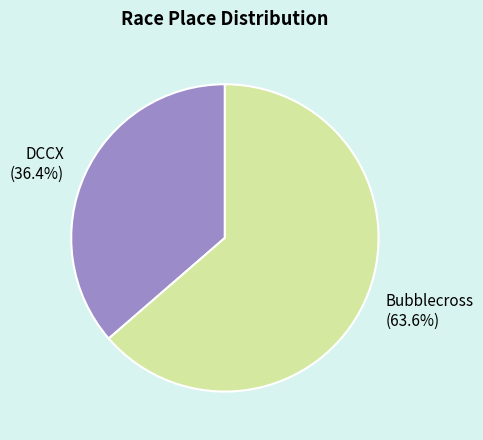

Which category accounts for the majority?

Bubblecross